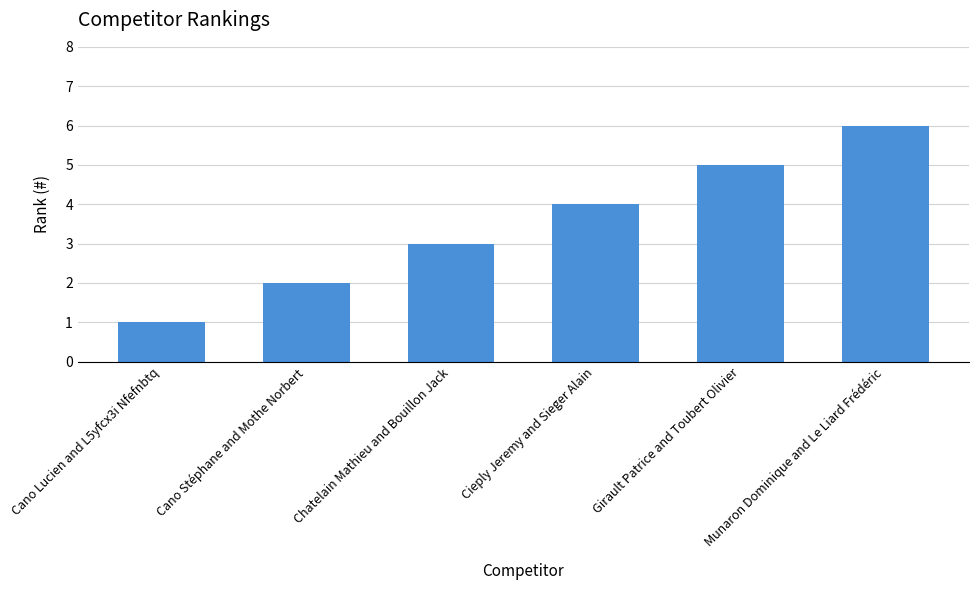

Count the values in the range 2 to 5.

4